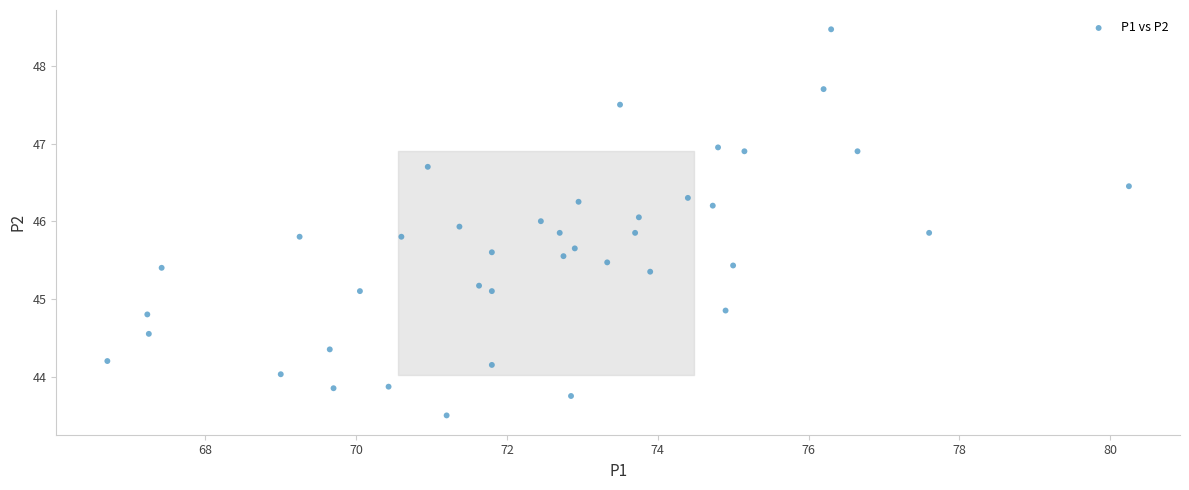

What is the range of Y values (max minus min)?

5.0